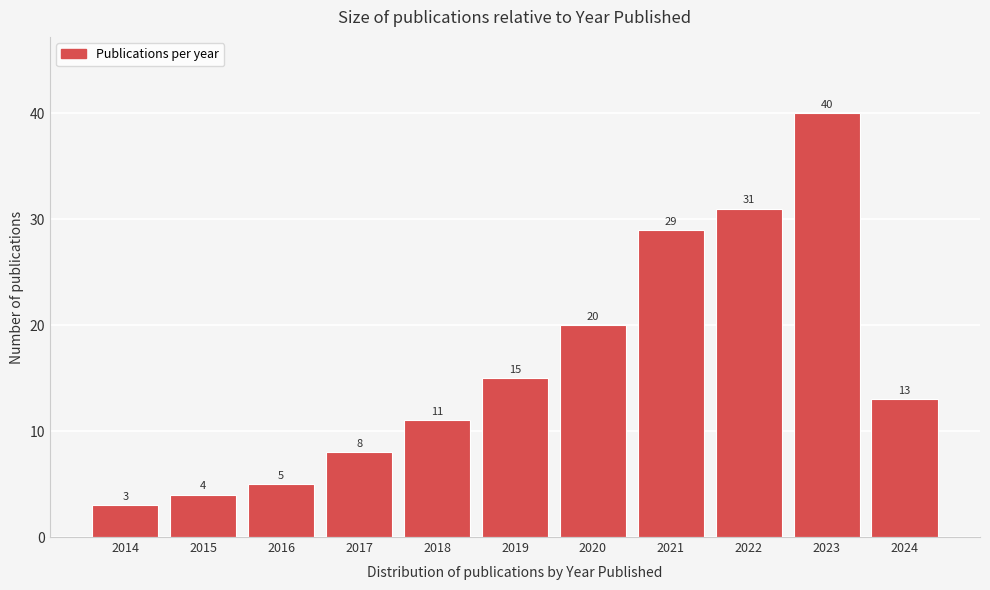

Reading left to right, list all the values displayed in this chart.

2014=3	2015=4	2016=5	2017=8	2018=11	2019=15	2020=20	2021=29	2022=31	2023=40	2024=13